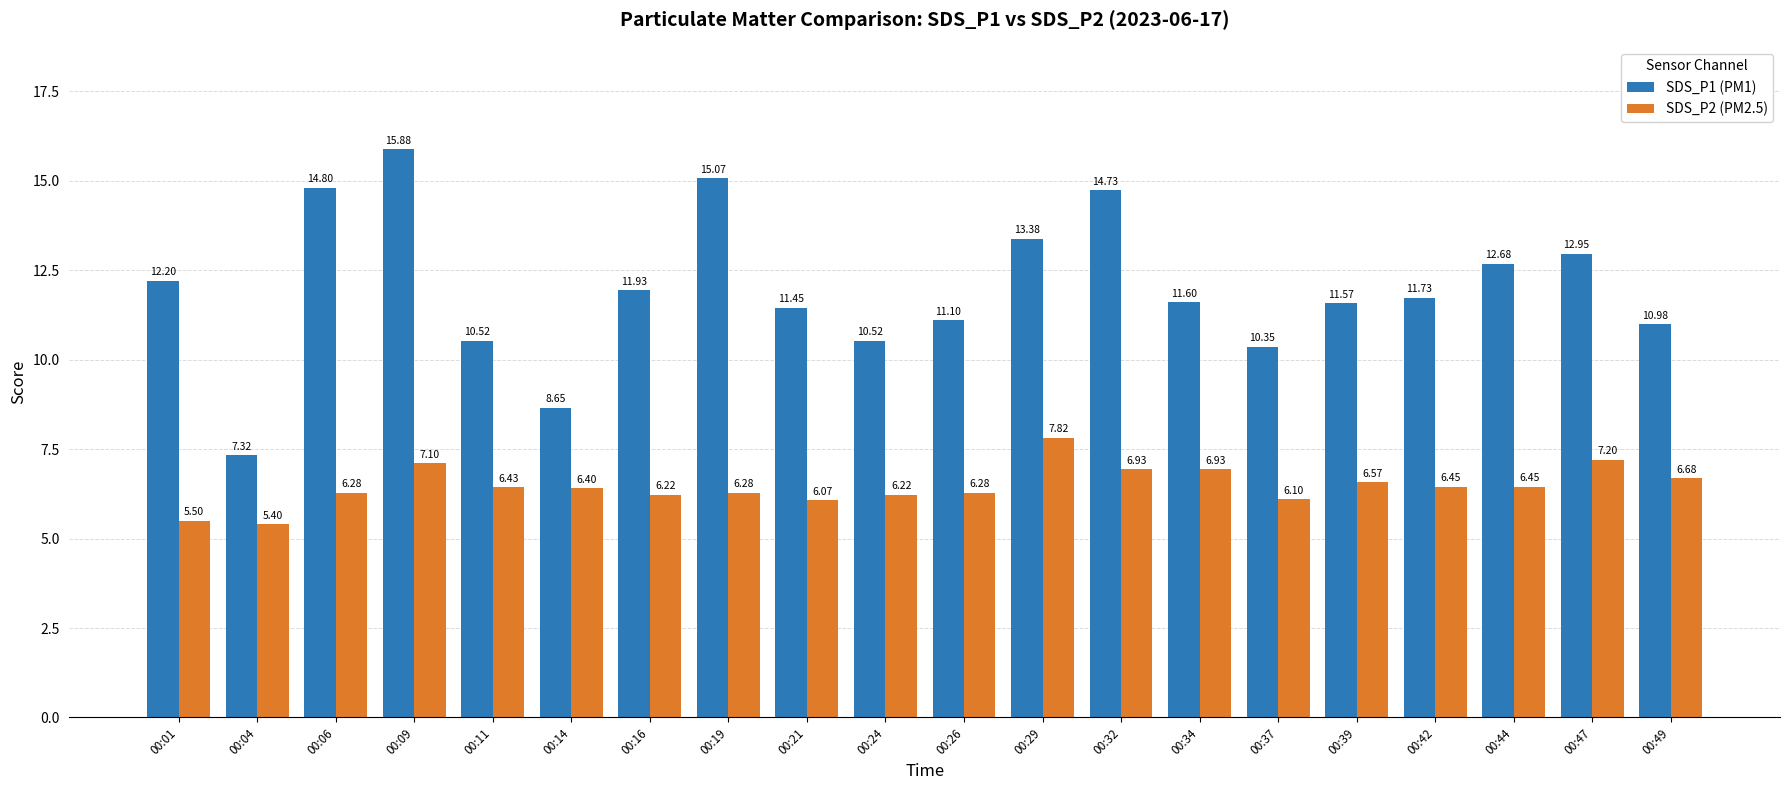

What are all the series names shown in the legend?

SDS_P1 (PM1), SDS_P2 (PM2.5)